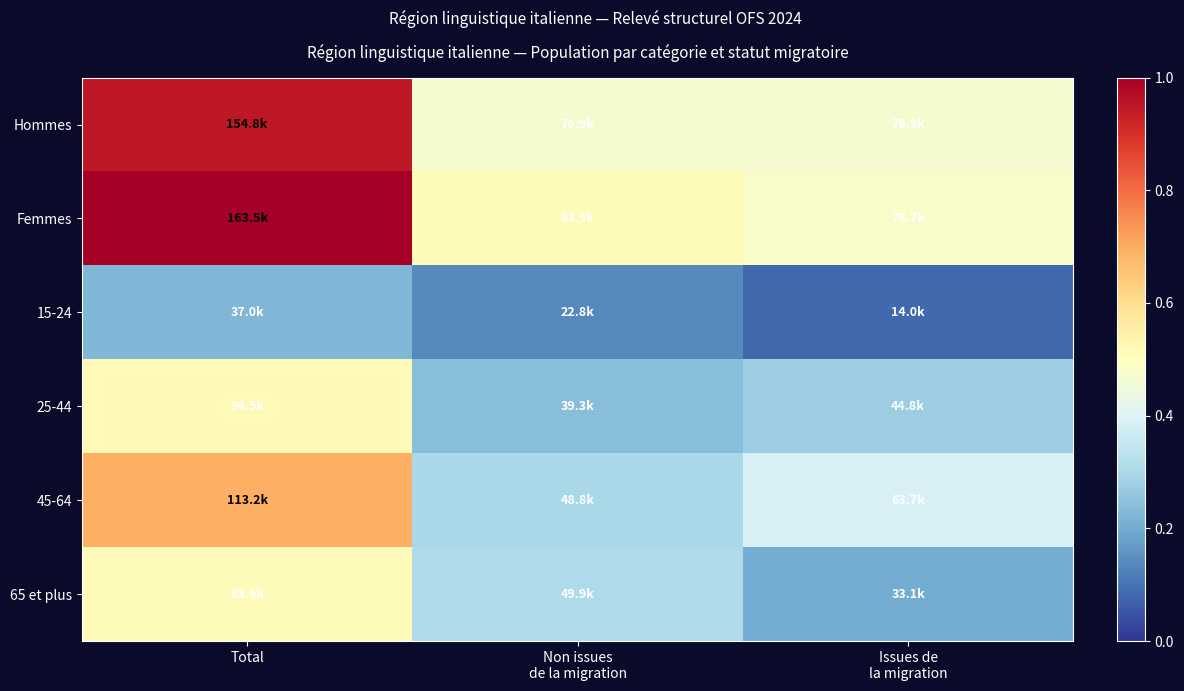

At which category is the sum across all series the highest?

Total